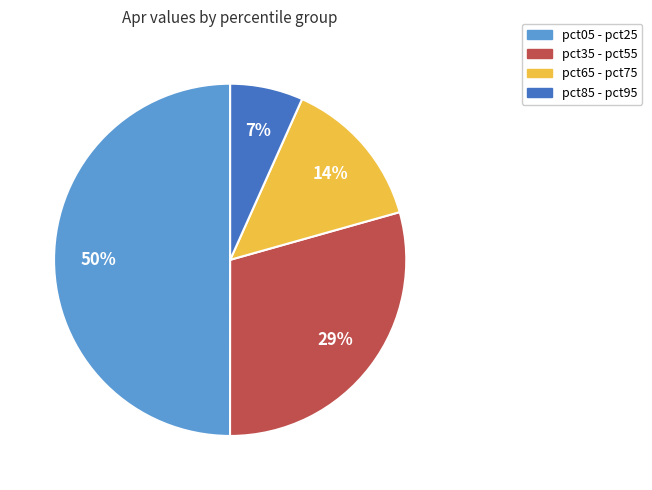

To the nearest percent, what is the average slice percentage?

25%